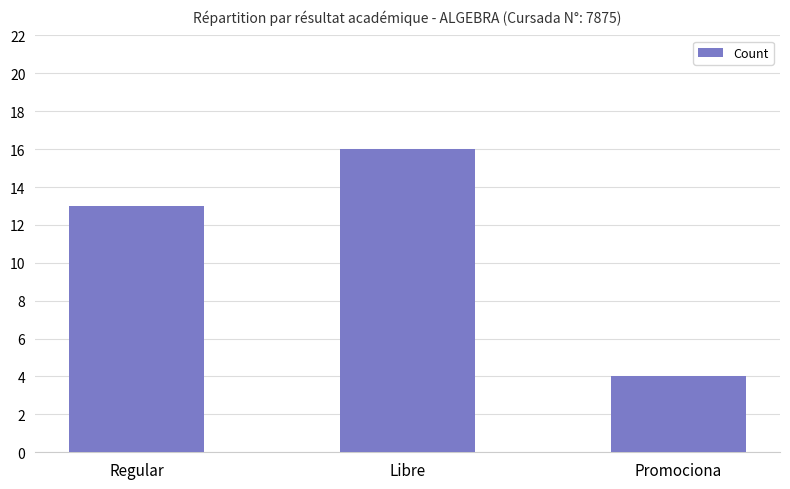

The value at Promociona is 4. True or false?

True